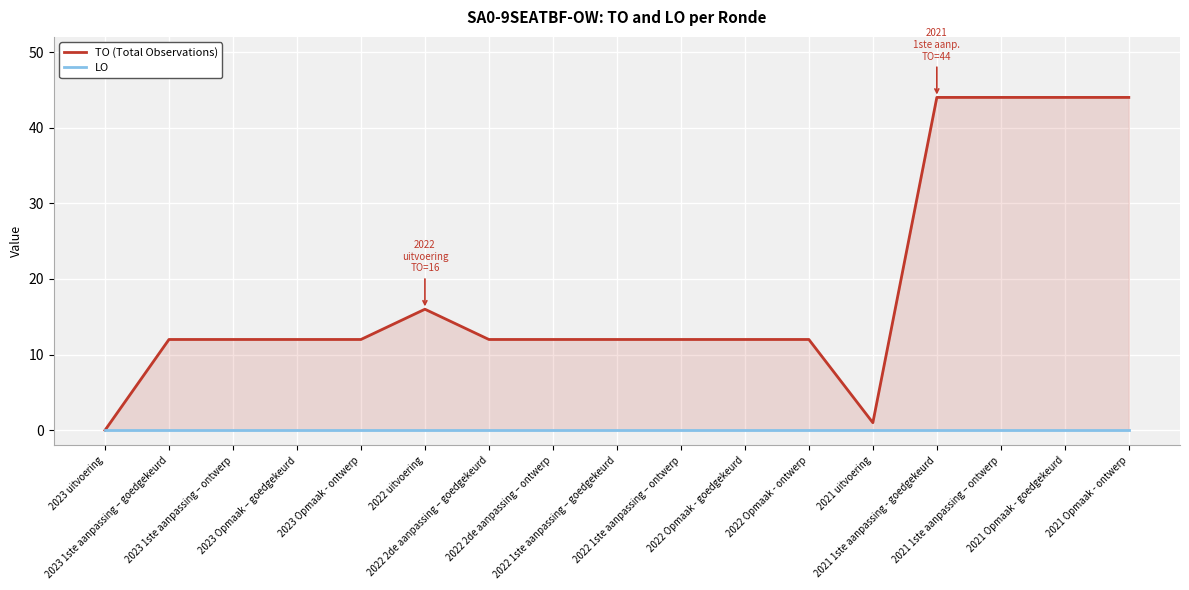

True or false: LO has a value of 0 at 2022 2de aanpassing – goedgekeurd.

True